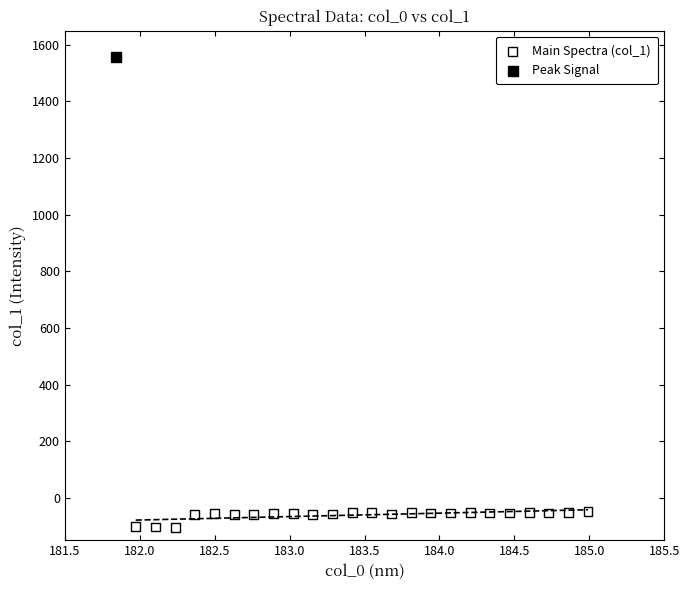

What are all the series names shown in the legend?

Main Spectra (col_1), Peak Signal